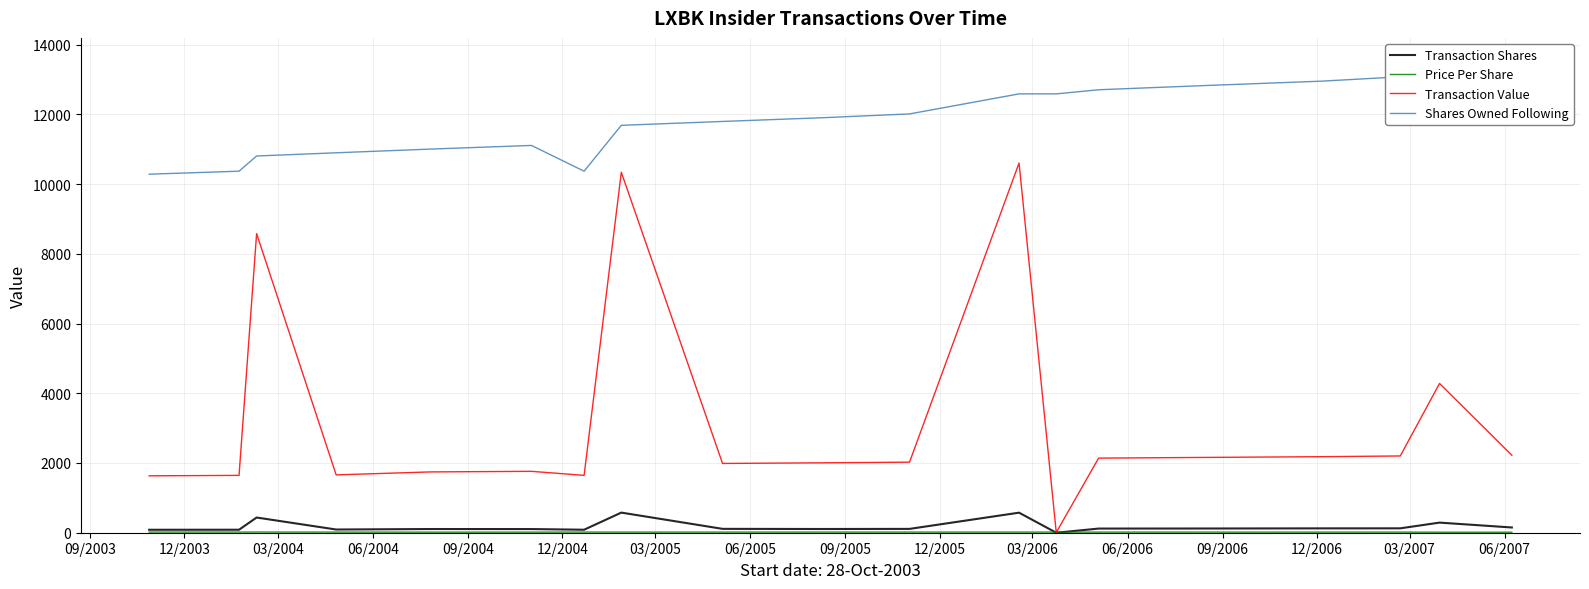

What is the highest value of the Transaction Shares series?

577.0